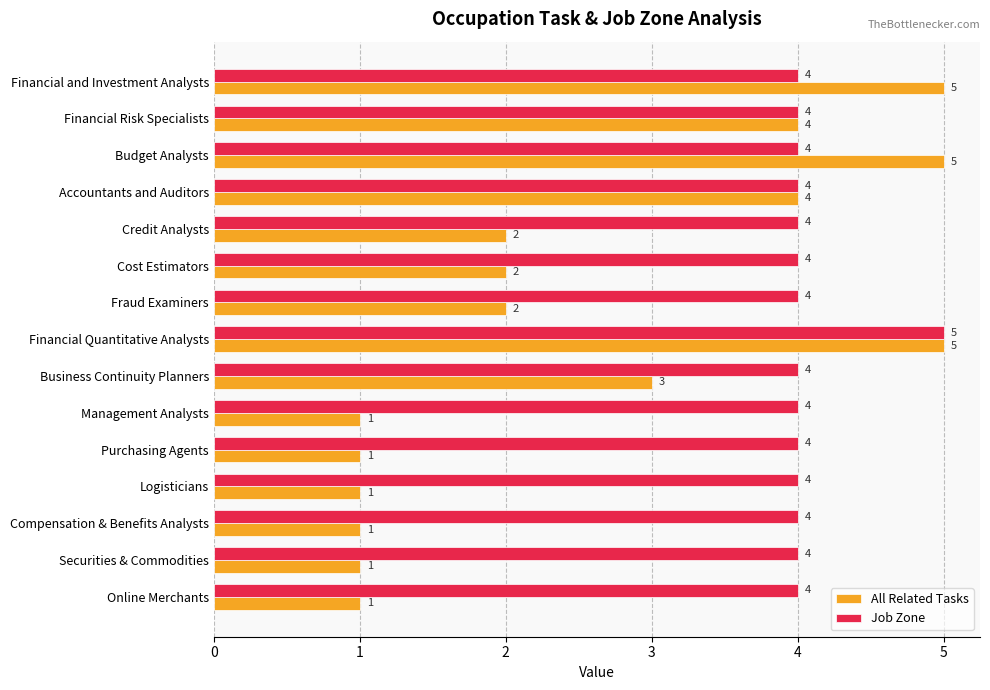

Which series has the largest range (max minus min)?

All Related Tasks